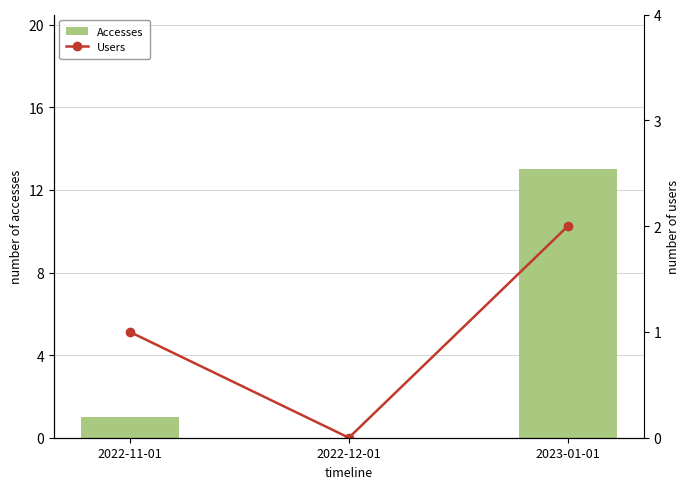

Where does the Users series first go above 1?

2023-01-01